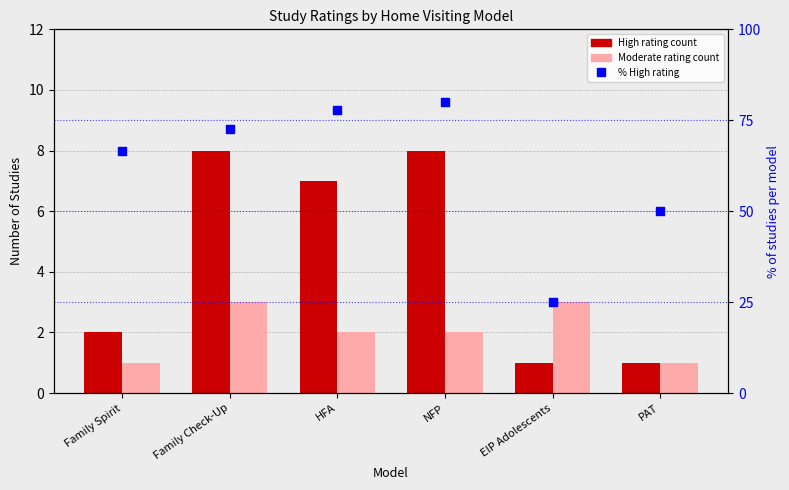

At which category is the sum across all series the highest?

NFP